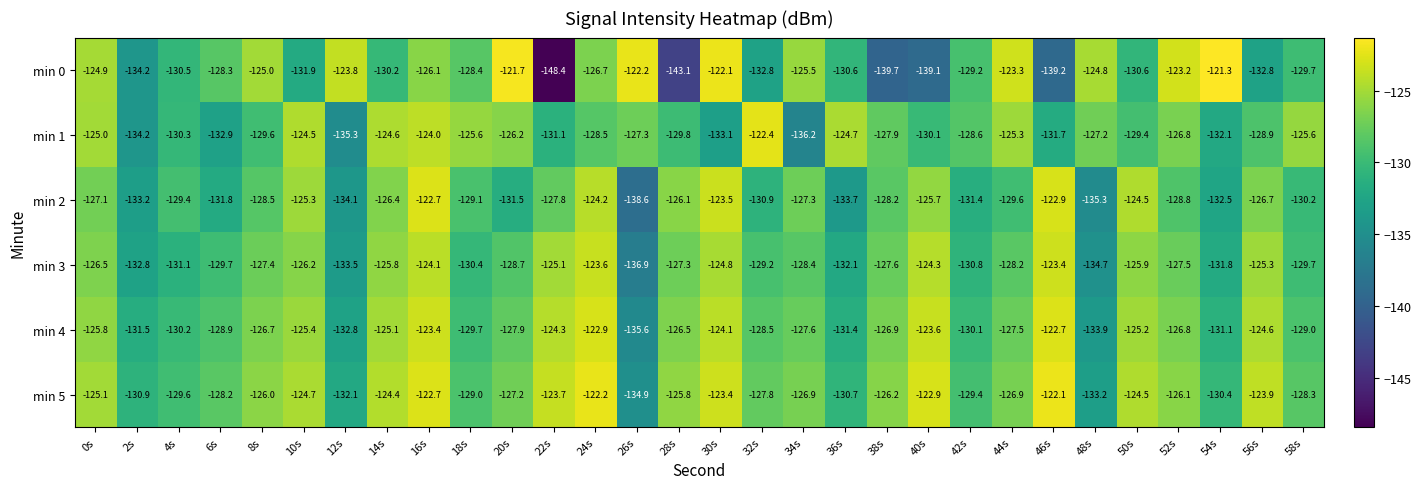

What value does the min 1 series have at 12s?

-135.3